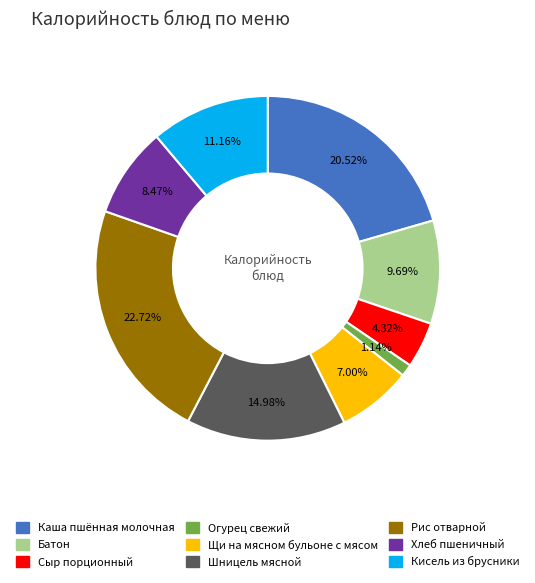

Approximately how many times larger is the value at Кисель из брусники compared to Сыр порционный?

2.6